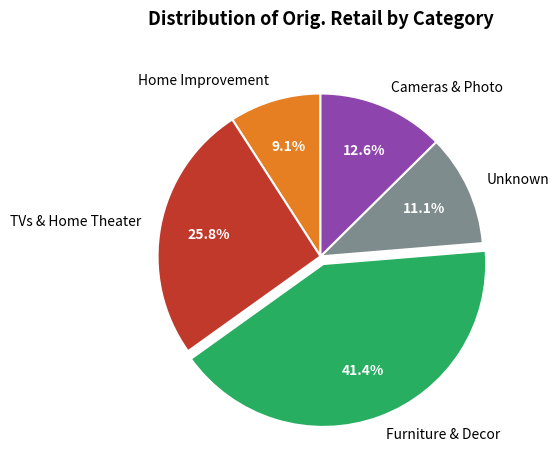

What is the total percentage of Unknown and TVs & Home Theater?

36.9%